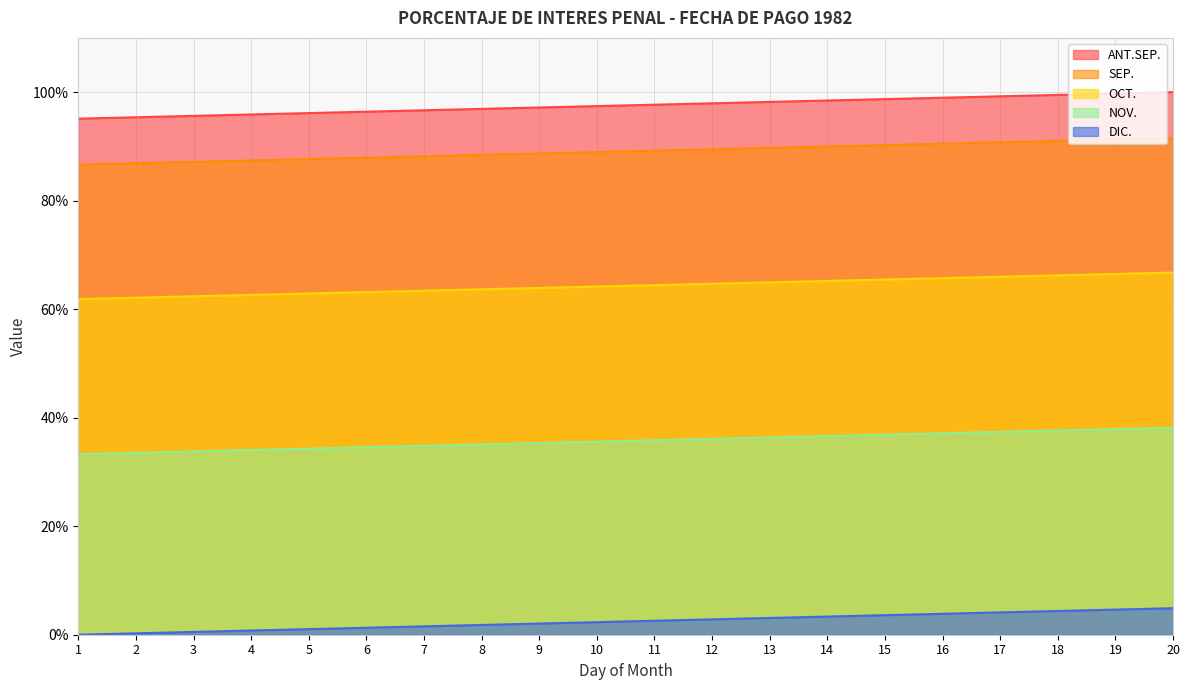

Between 14 and 1, which is larger?

14